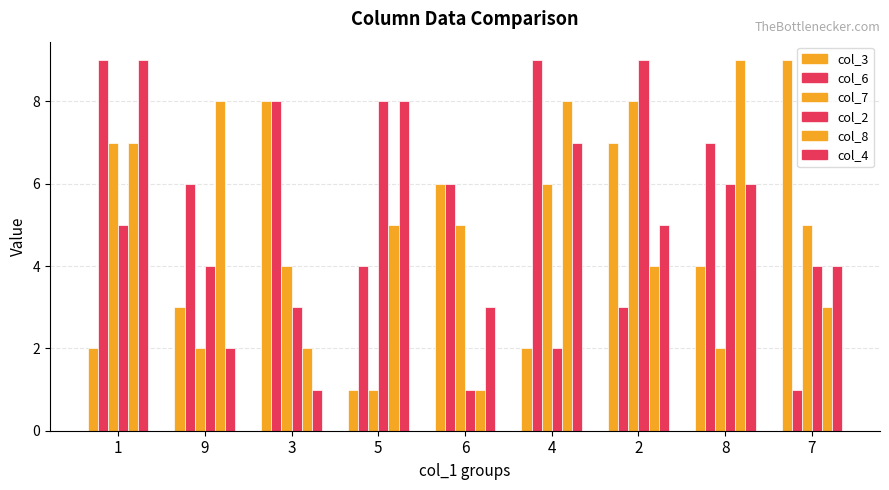

Rank the series by their maximum value, from lowest to highest.

col_7, col_3, col_6, col_2, col_8, col_4